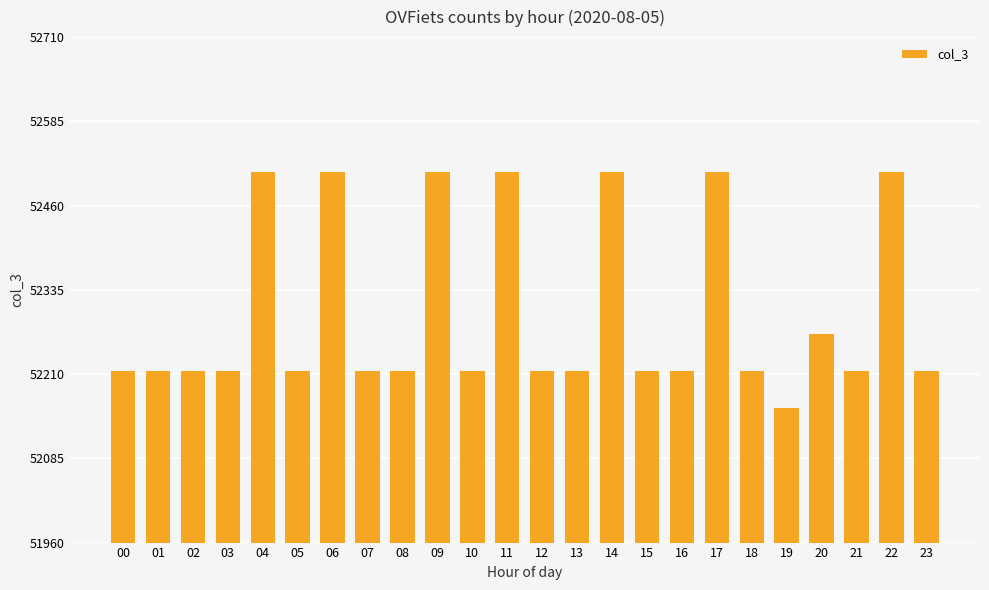

Where is the data nearest to the value 52335?

20